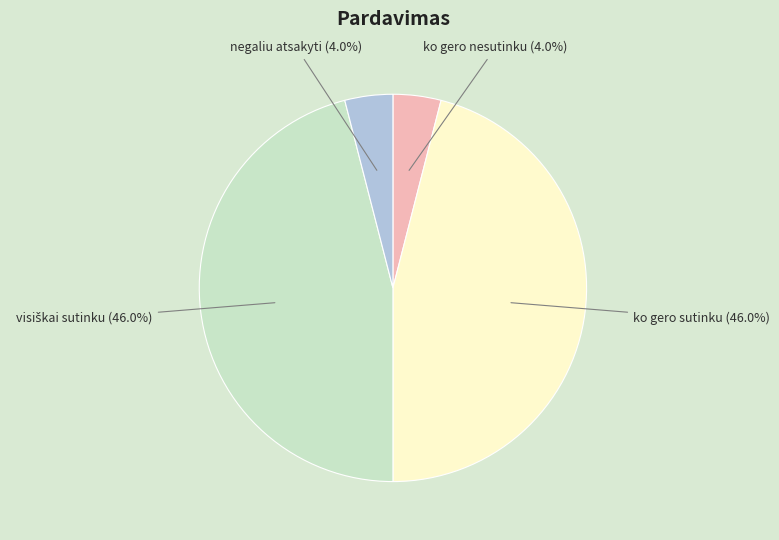

To the nearest percent, what is the average slice percentage?

25%